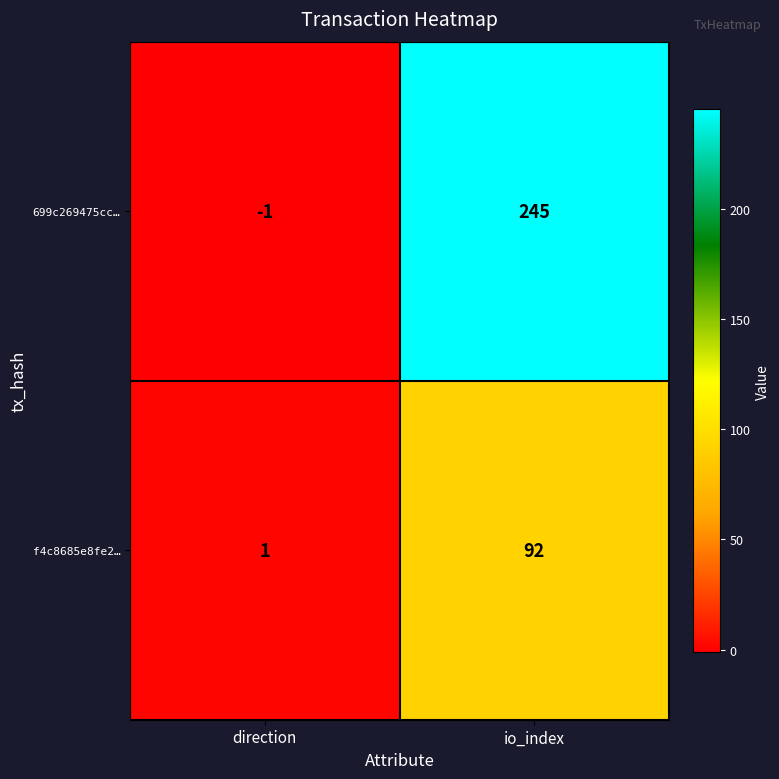

Is it true that 699c269475cc… equals 0 at direction?

False